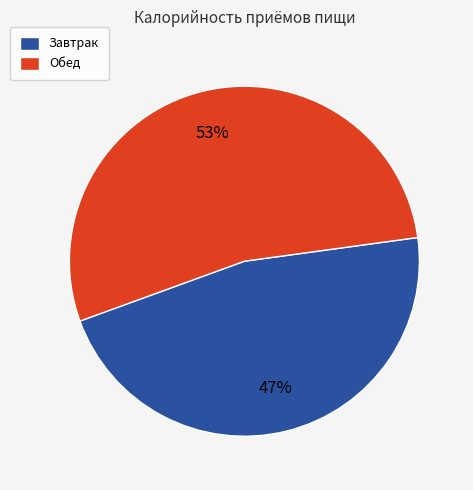

Which slice is the smallest?

Завтрак